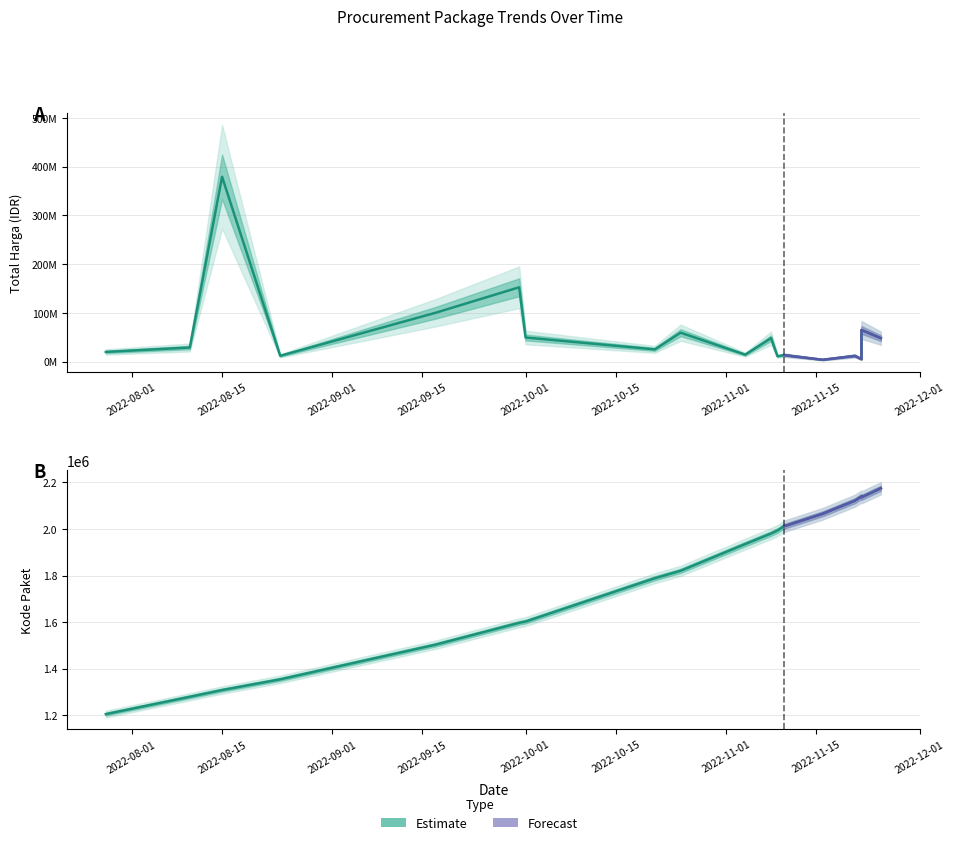

True or false: Total Harga and Kode Paket intersect in this chart.

False